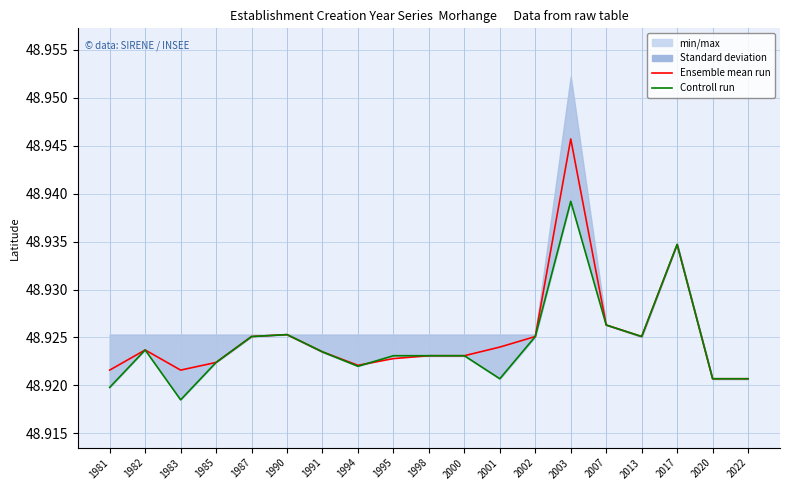

Reading right to left, extract all data points from this chart.

Ensemble mean run: 48.9	48.9	48.9	48.9	48.9	48.9	48.9	48.9	48.9	48.9	48.9	48.9	48.9	48.9	48.9	48.9	48.9	48.9	48.9
Controll run: 48.9	48.9	48.9	48.9	48.9	48.9	48.9	48.9	48.9	48.9	48.9	48.9	48.9	48.9	48.9	48.9	48.9	48.9	48.9